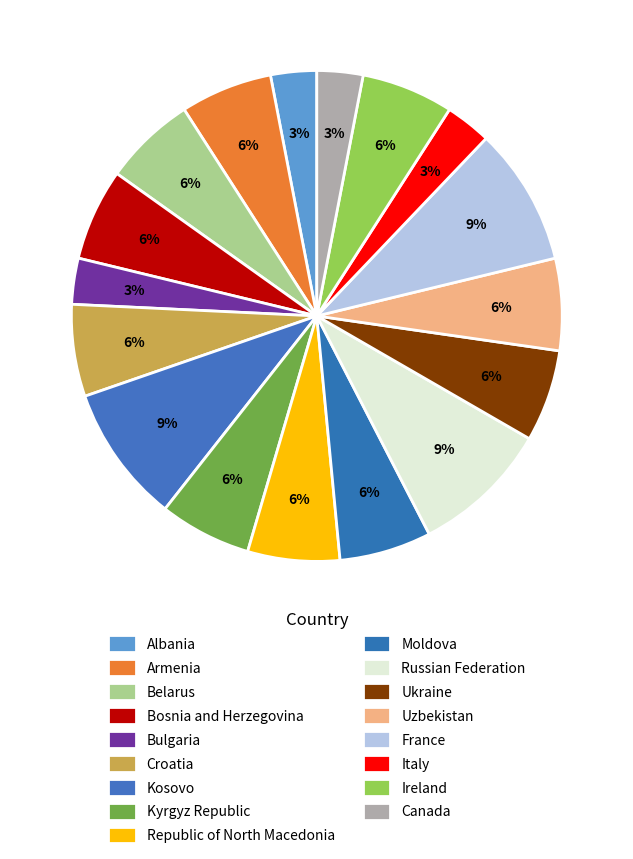

To the nearest percent, what percentage of the pie is Ukraine?

6%